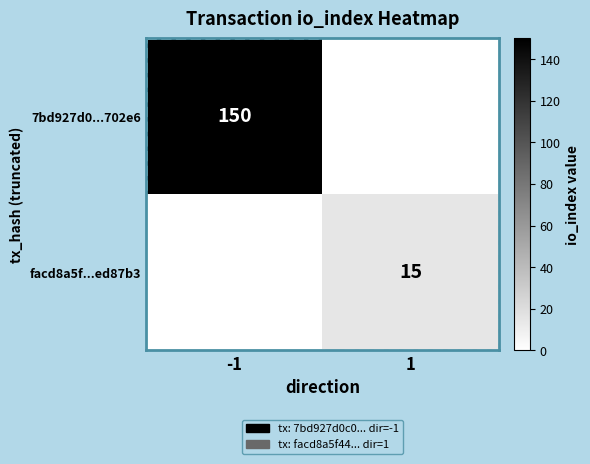

The value of 7bd927d0...702e6 at -1 is 212. True or false?

False